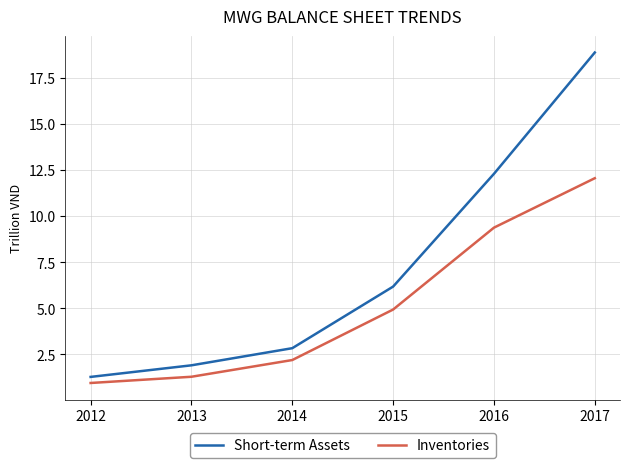

True or false: Inventories has a value of 8.6 at 2015.

False